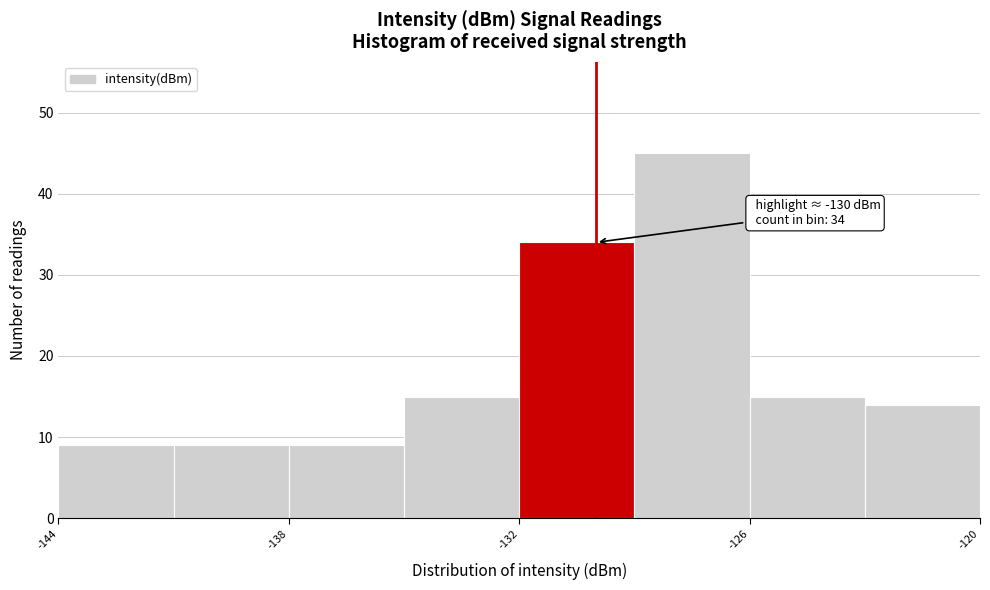

Read against the x-axis, roughly where is the centre of the tallest bar?

-127